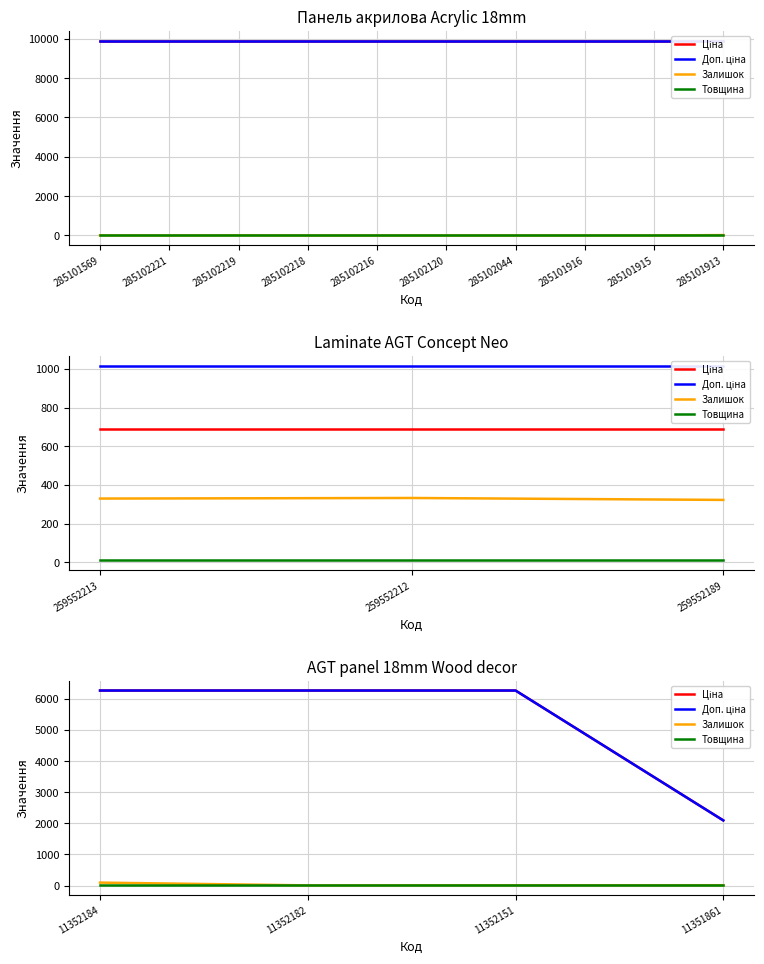

True or false: Ціна has more than 0 interior local peaks.

False